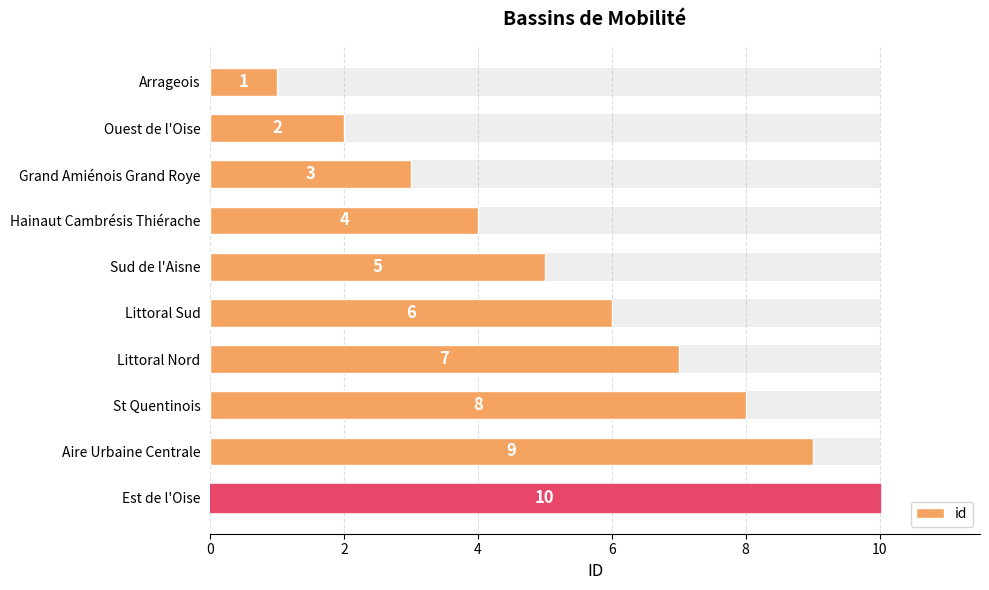

What is the label of the 7th bar from the right?

Hainaut Cambrésis Thiérache